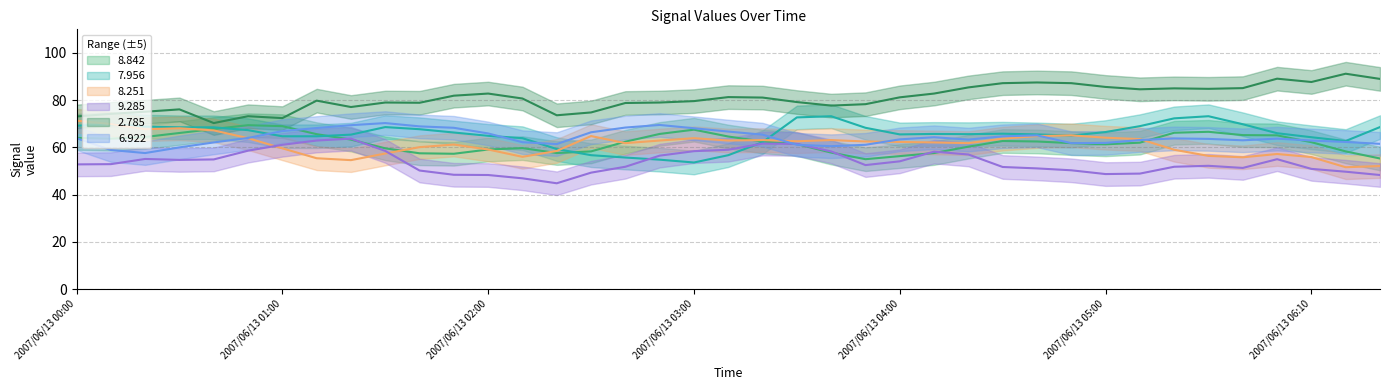

At how many categories does at least one series exceed 74?

34